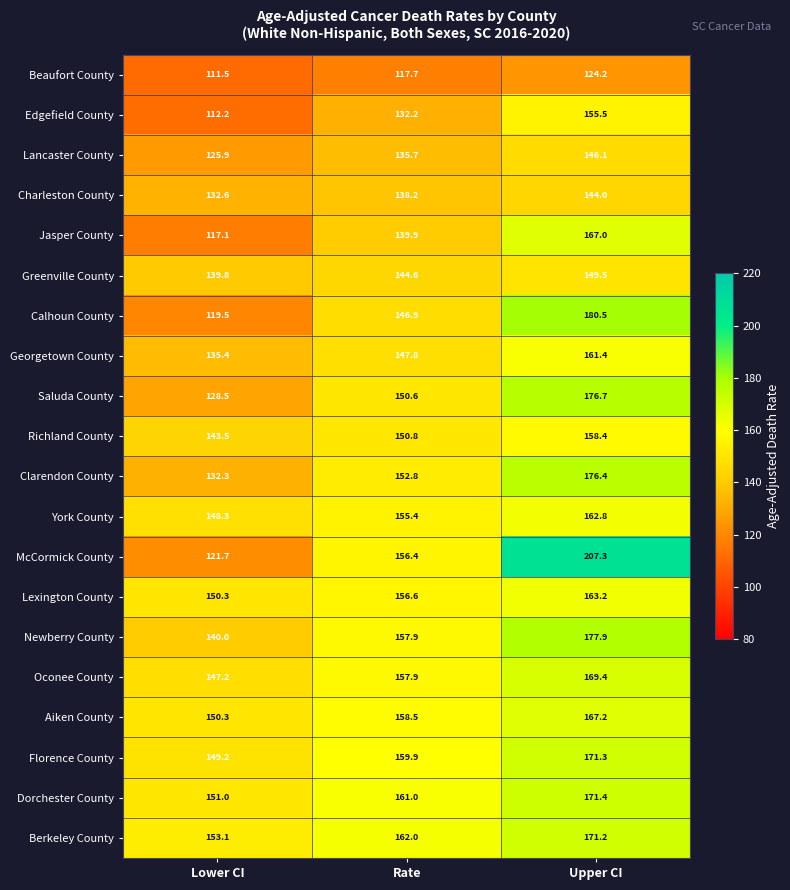

What is the greatest value displayed?

207.3